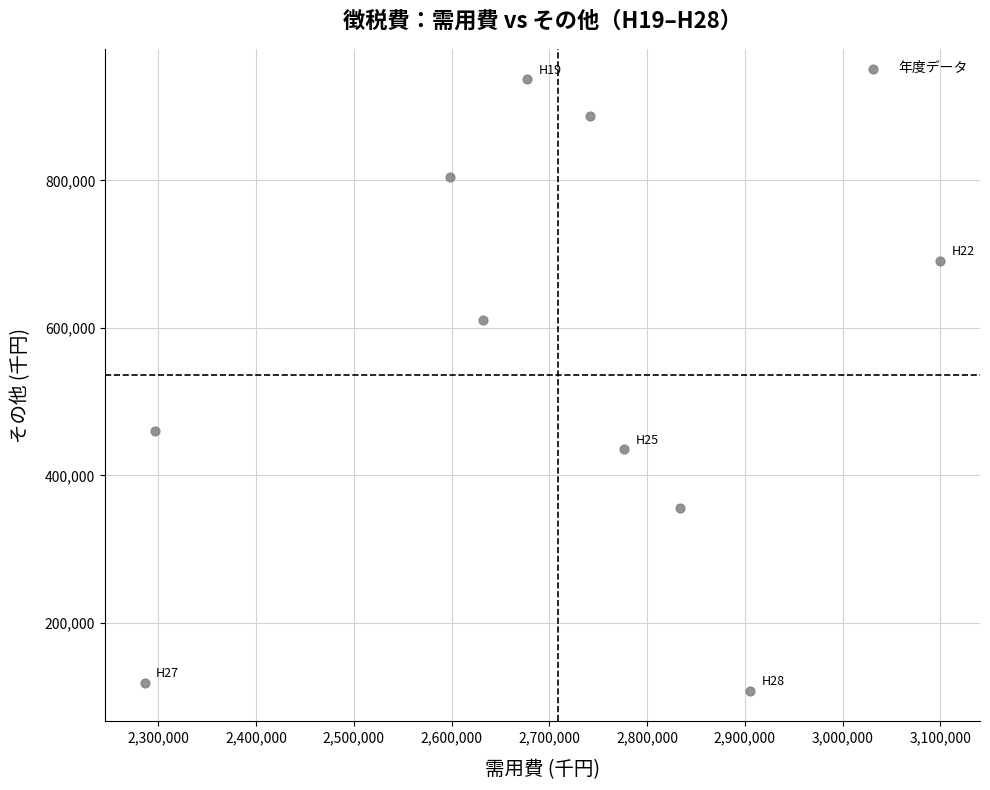

What Y value in the scatter plot is closest to 522362?

460591